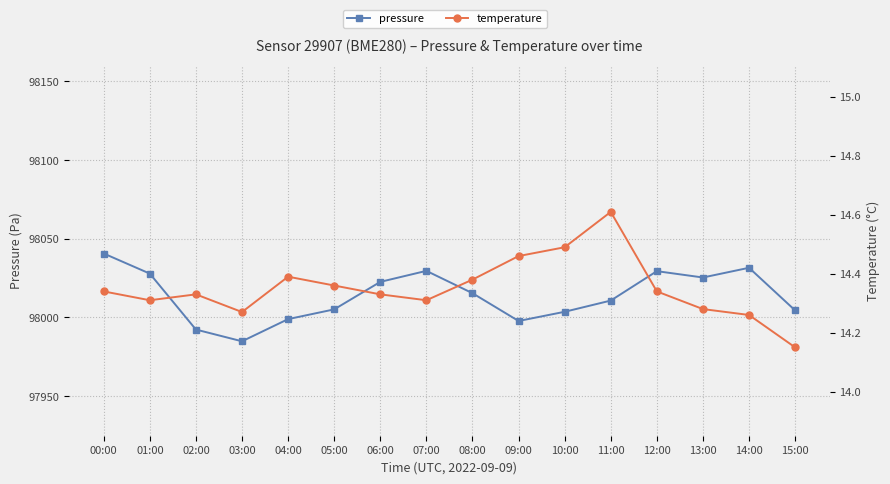

What is the difference between the maximum and minimum values in the temperature series?

0.5